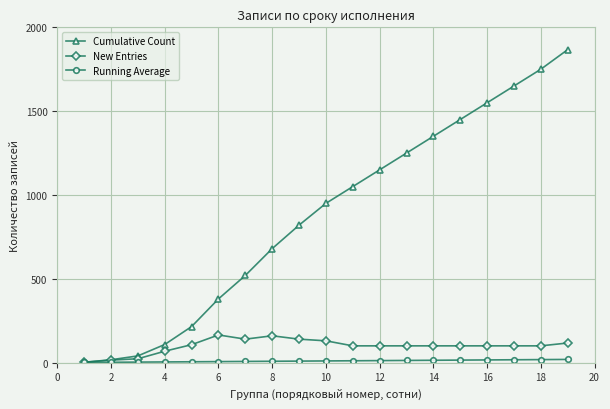

Which series has the largest total across all categories?

Cumulative Count